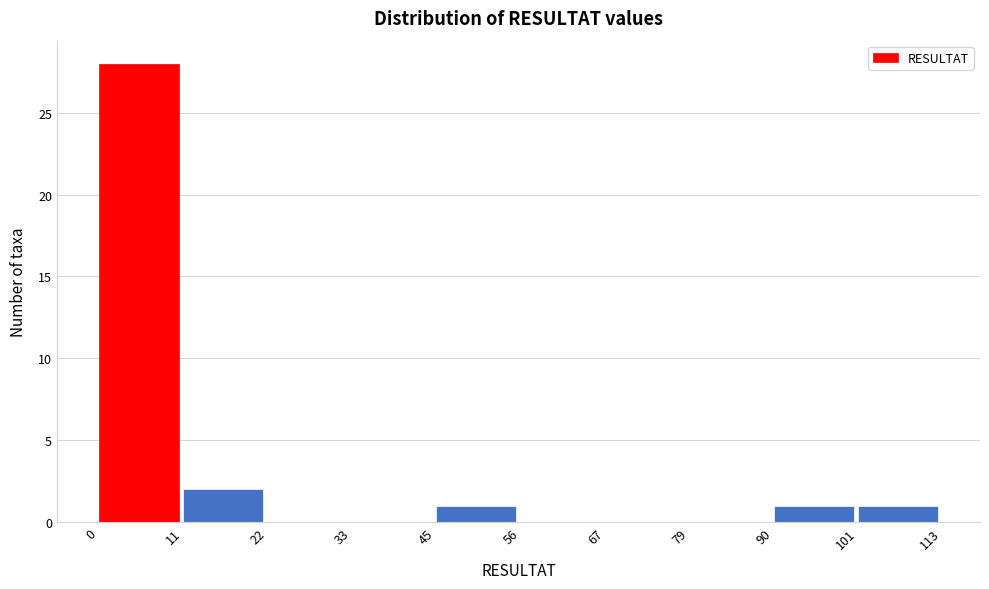

What is the height of the bar covering 11 to 22 on the x-axis? The values are not printed on the chart, so give them approximately, as read against the axis.

2